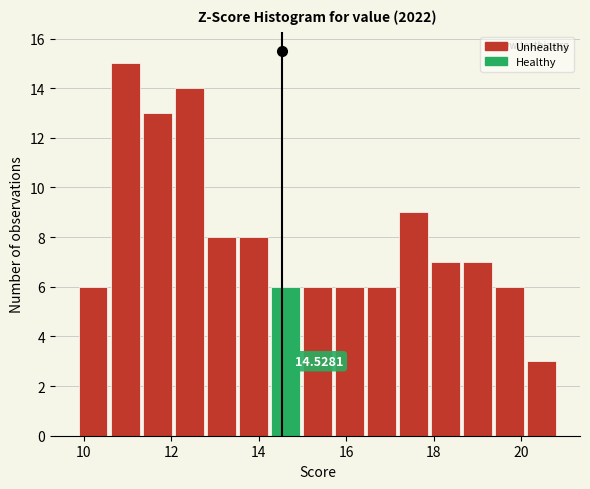

Read against the x-axis, roughly where is the centre of the tallest bar?

11.0